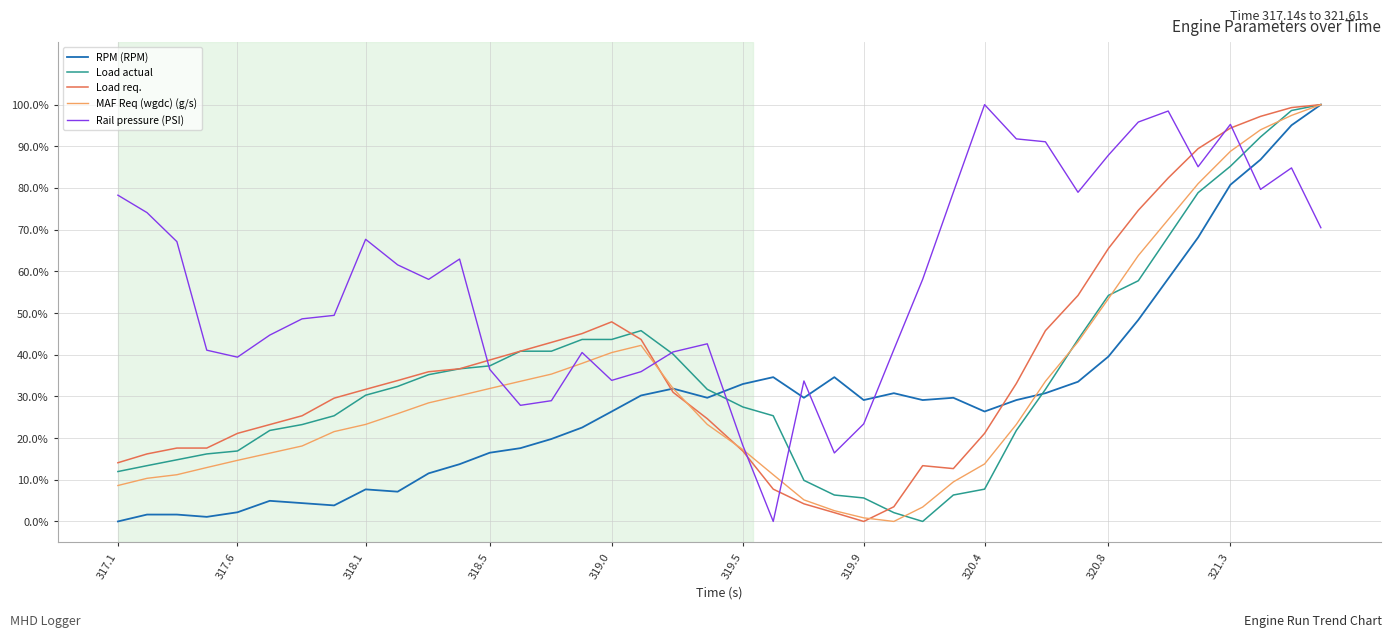

How many times do Load actual and Rail pressure (PSI) cross each other?

5